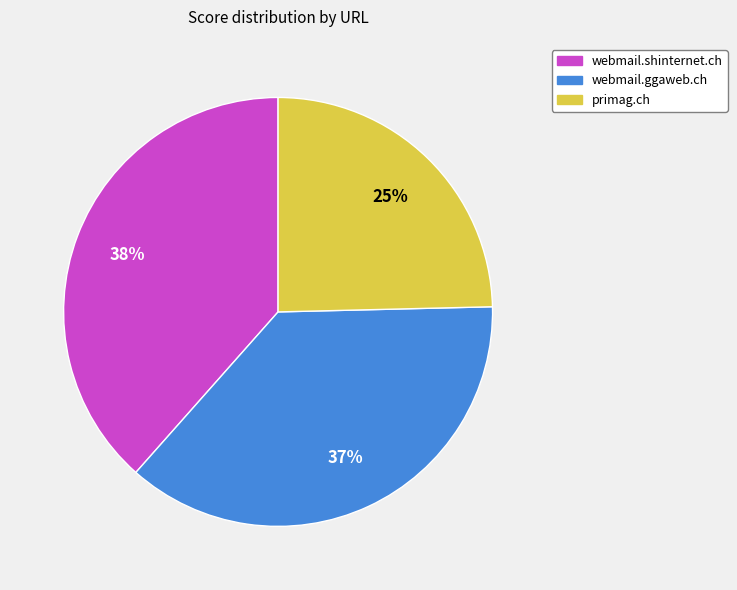

Is the sum of primag.ch and webmail.ggaweb.ch greater than half?

Yes